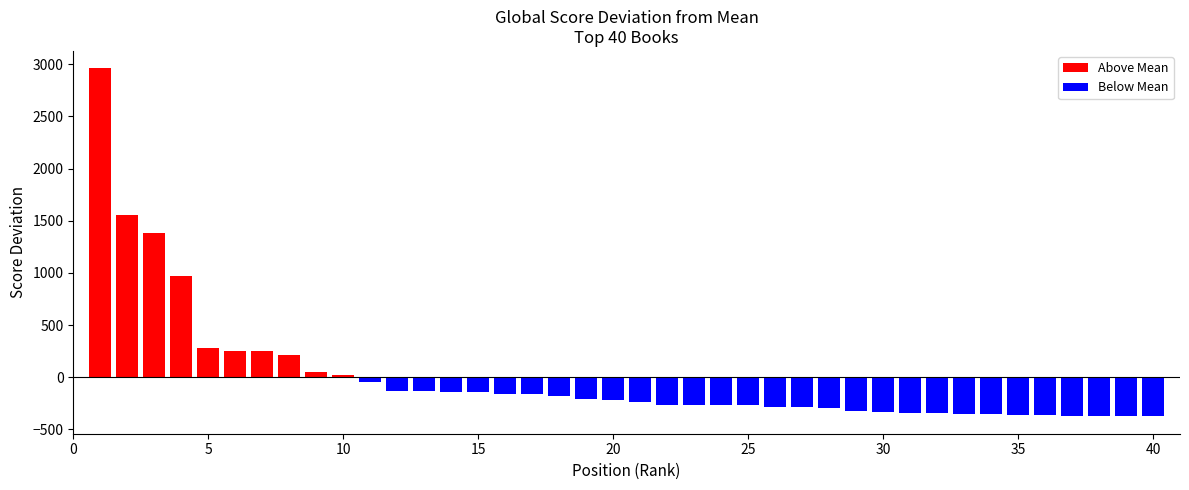

How many bars are there in total?

40